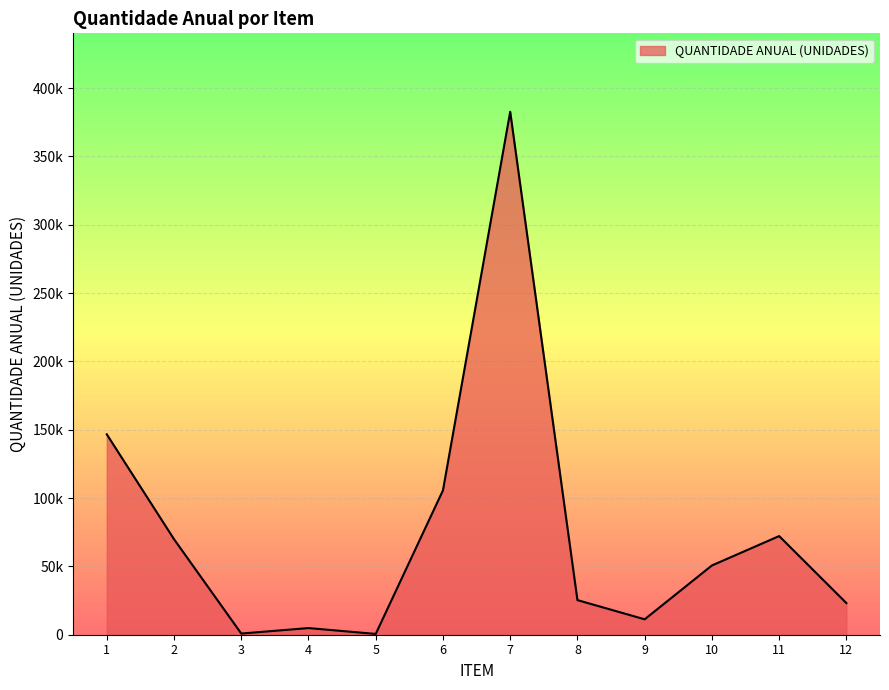

Where is the data nearest to the value 191600?

1